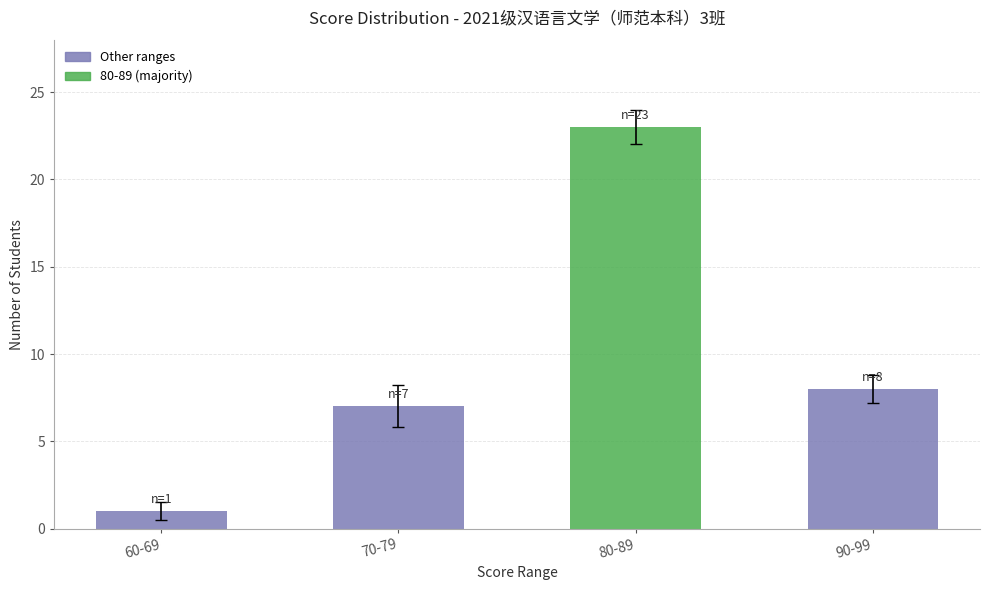

The chart shows a value of 159 at 高舒心. True or false?

False